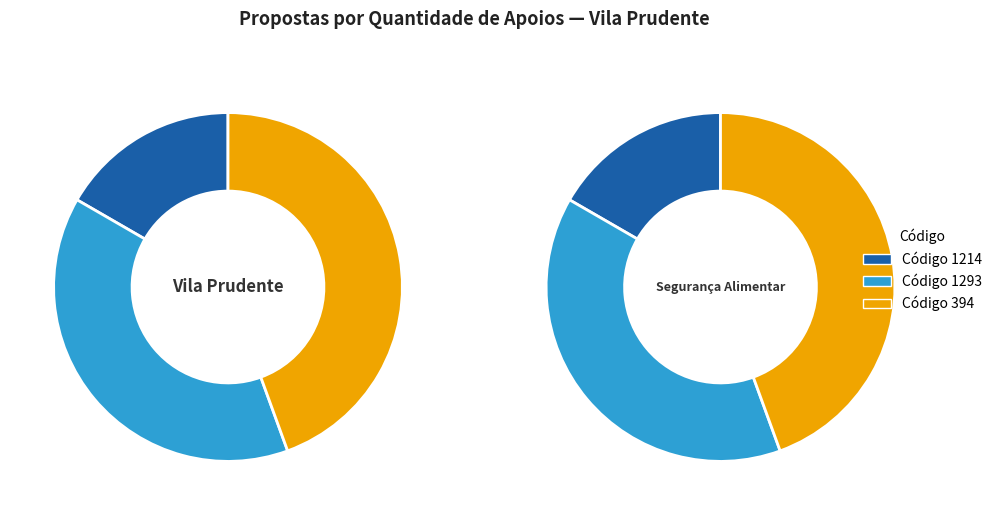

To the nearest percent, what portion does 1214 represent?

17%